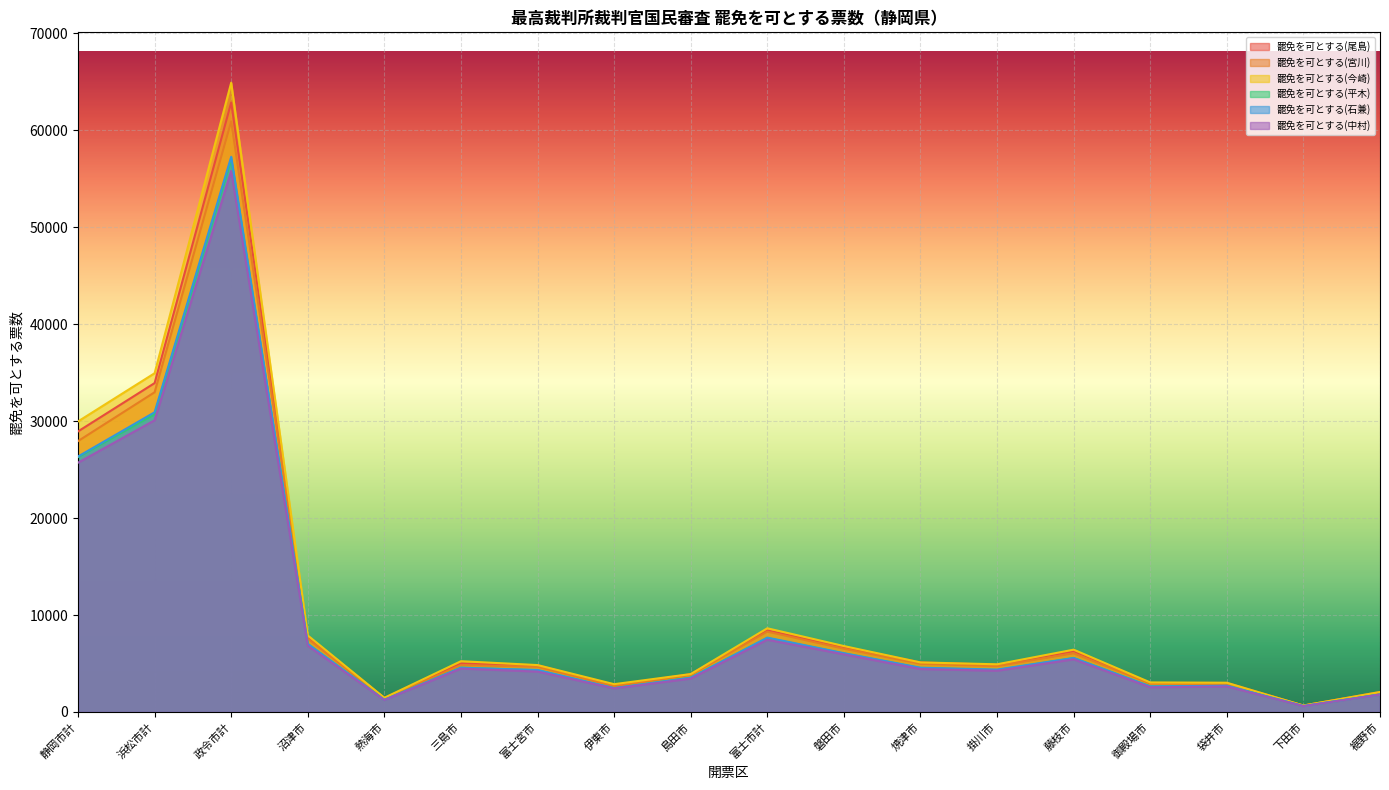

Which has a higher value, 袋井市 or 焼津市?

焼津市